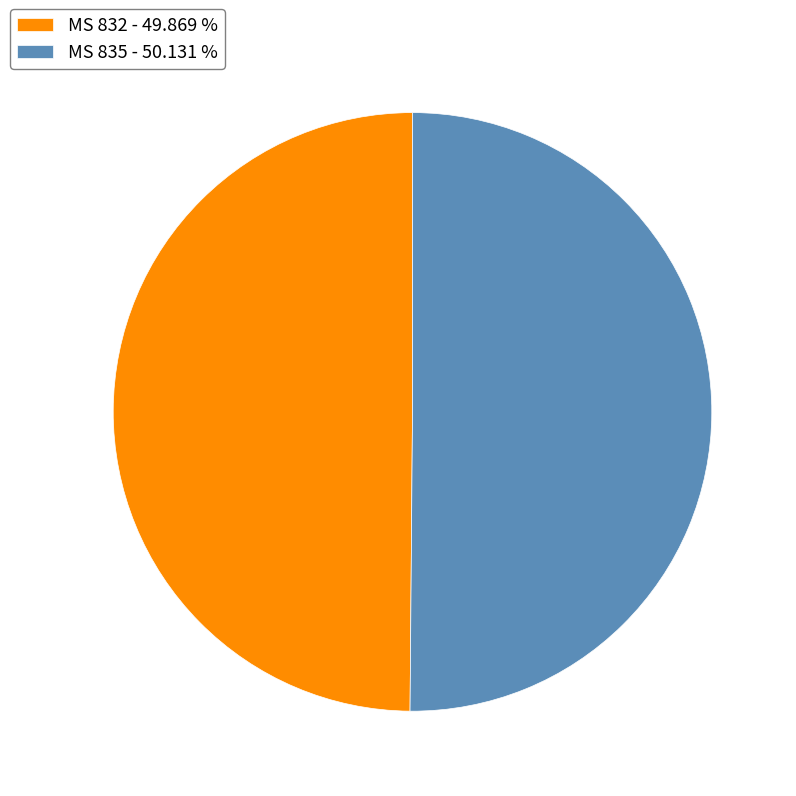

What is the ratio of the value at MS 835 - 50.131 % to the value at MS 832 - 49.869 %?

1.0